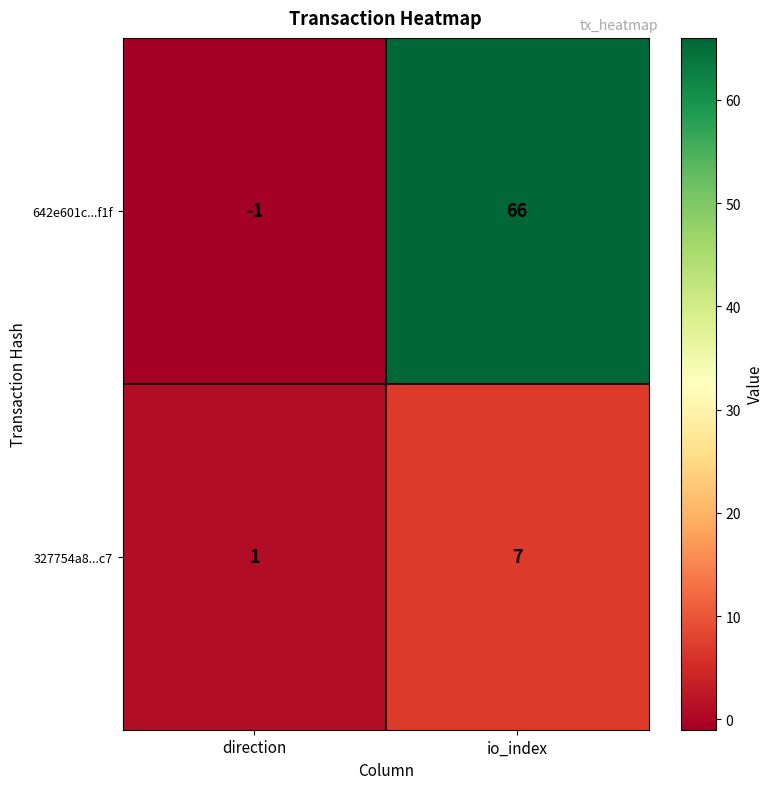

What is the average value of the 327754a8...c7 series?

4